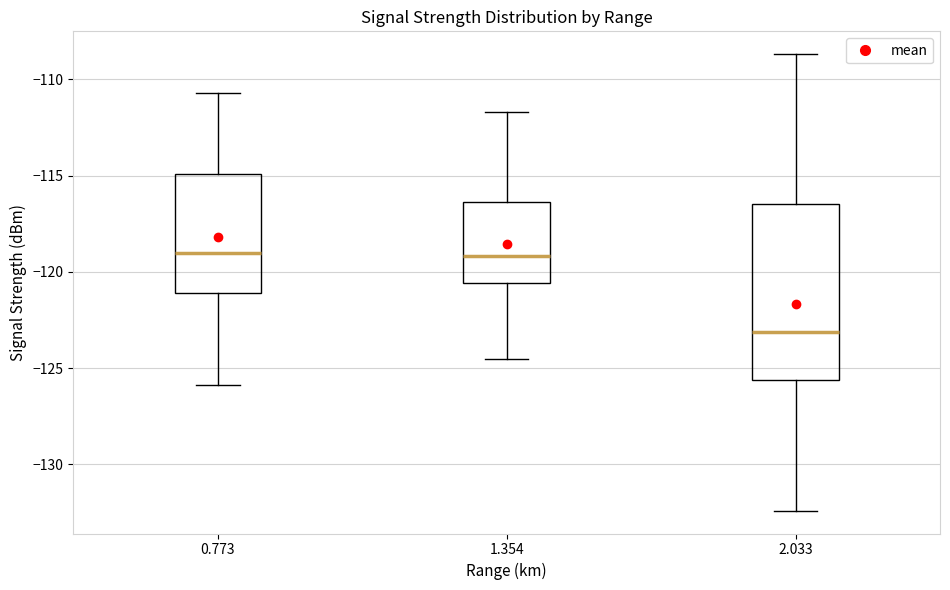

Reading left to right, transcribe this box plot: for each box, give where its median line is, the range the box spans, and where its two whiskers end, as read against the y-axis. The values are not printed on the chart, so give them approximately, as read against the axis.

0.773: median -119.0, box -121.0 to -115.0, whiskers -126.0 to -110.5
1.354: median -119.0, box -120.5 to -116.5, whiskers -124.5 to -111.5
2.033: median -123.0, box -125.5 to -116.5, whiskers -132.5 to -108.5